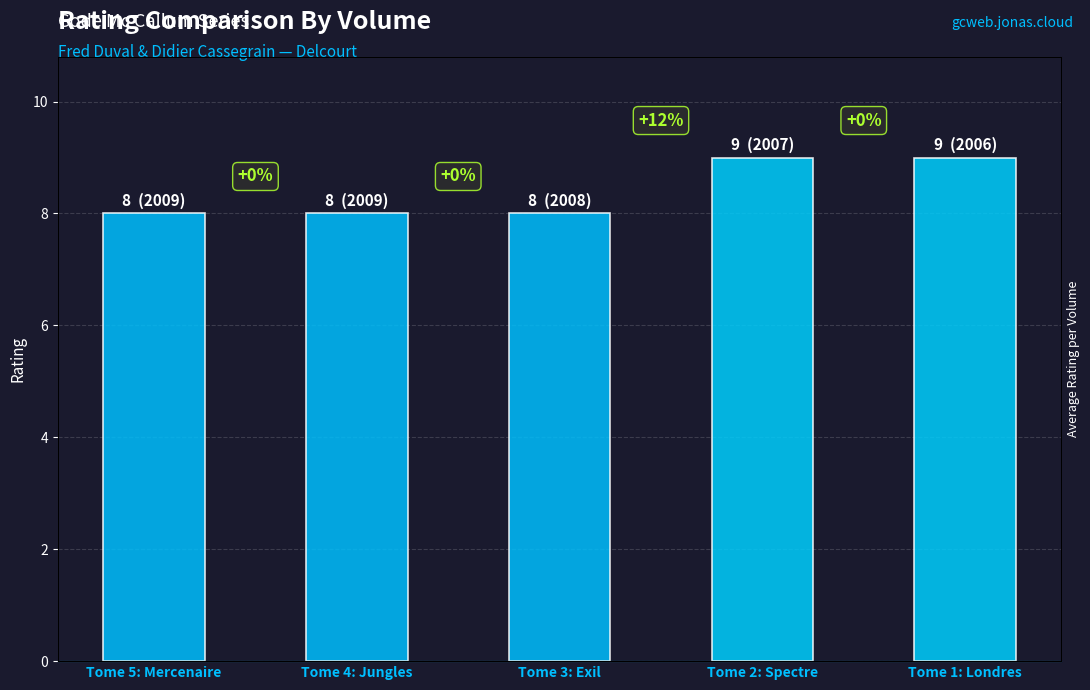

Approximately how many times larger is the value at Tome 4: Jungles compared to Tome 1: Londres?

0.9